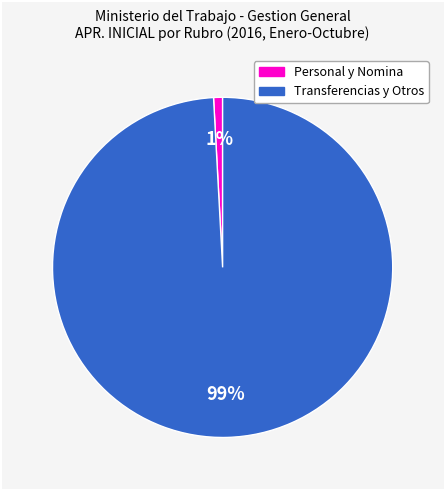

To the nearest percent, what is the difference between the largest and smallest slice percentages?

98%